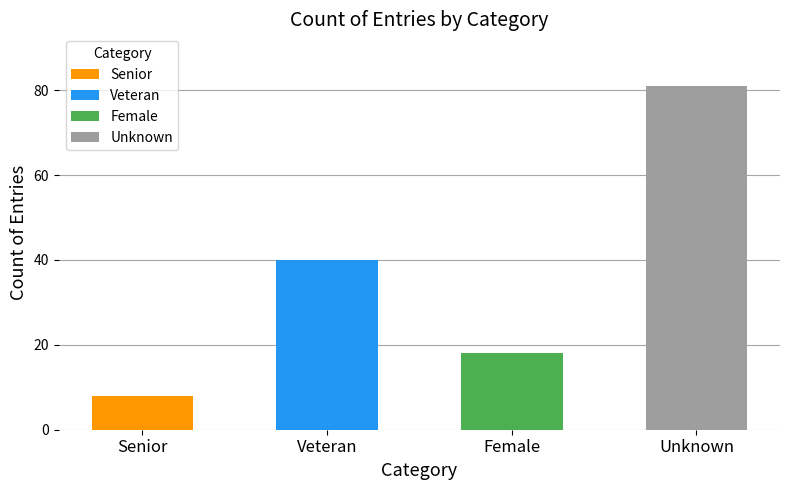

True or false: the data shows 8 at Senior.

True